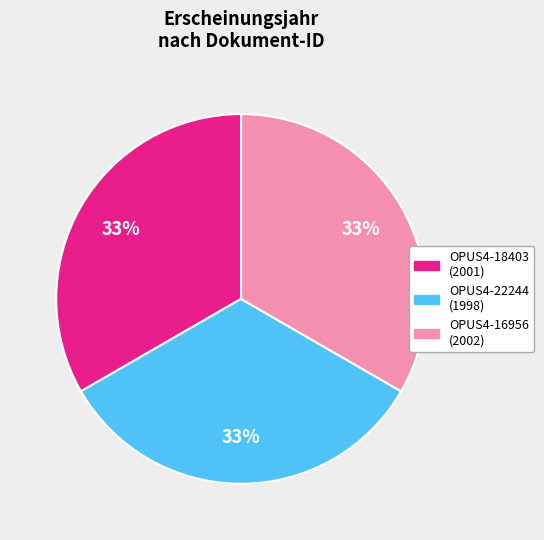

Is OPUS4-16956 the majority of the pie?

No